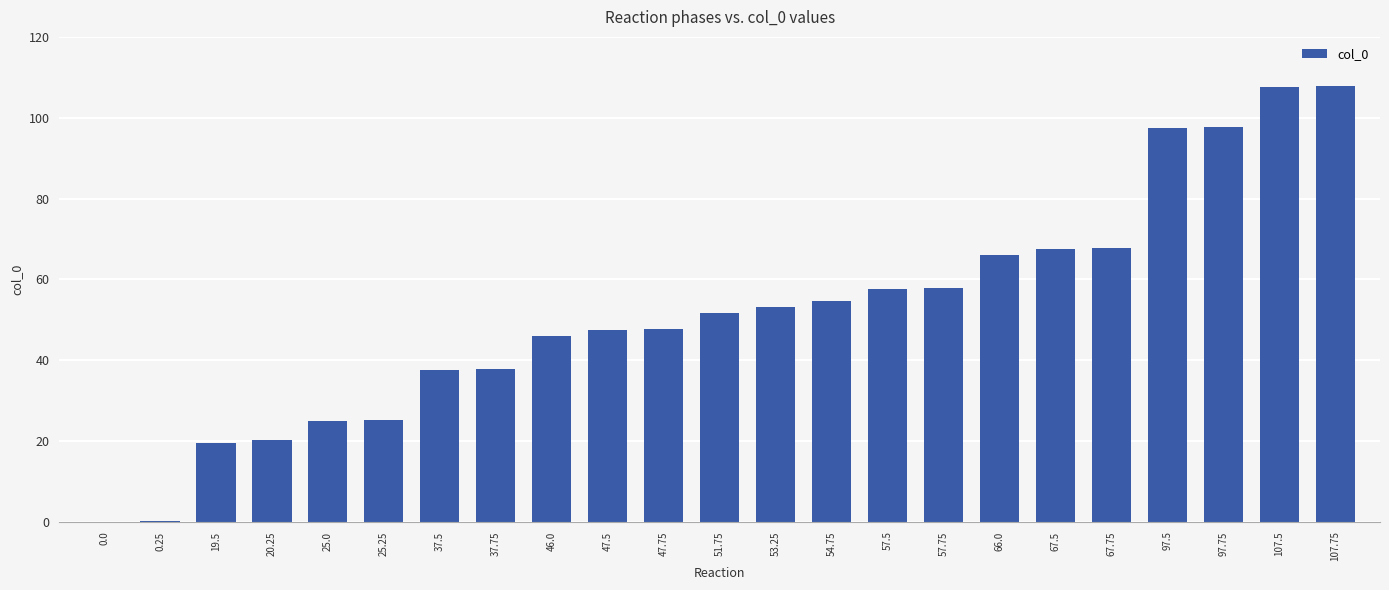

Does the chart contain stacked bars?

No